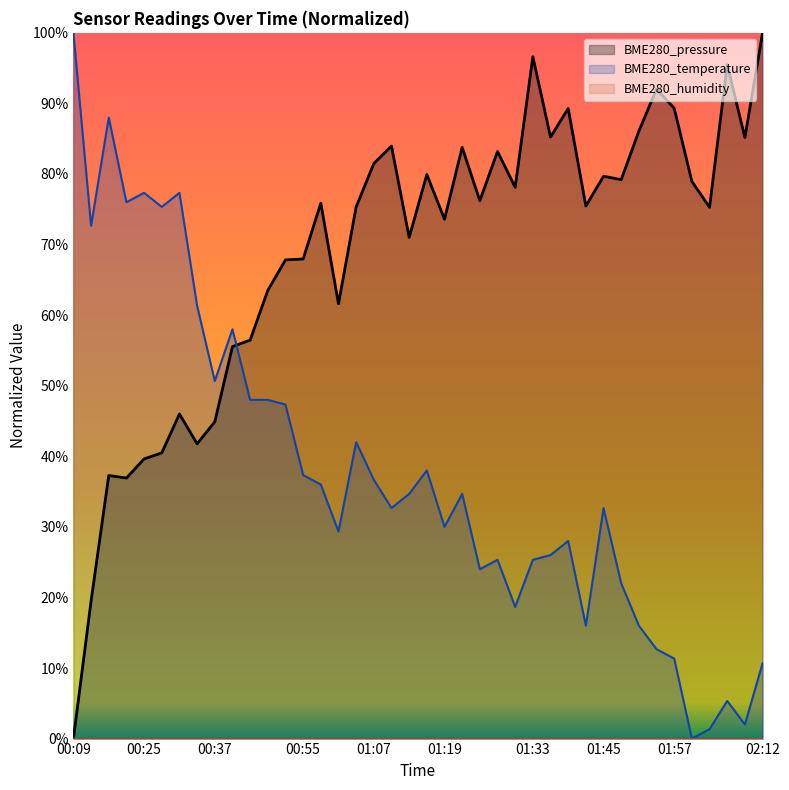

How many times do BME280_pressure and BME280_temperature cross each other?

1